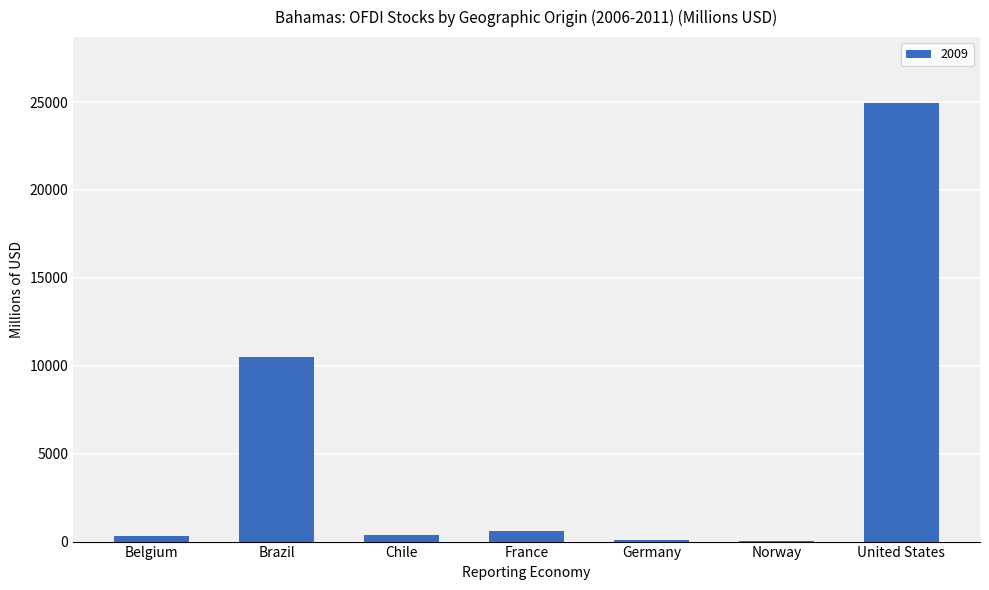

Are the bars horizontal?

No